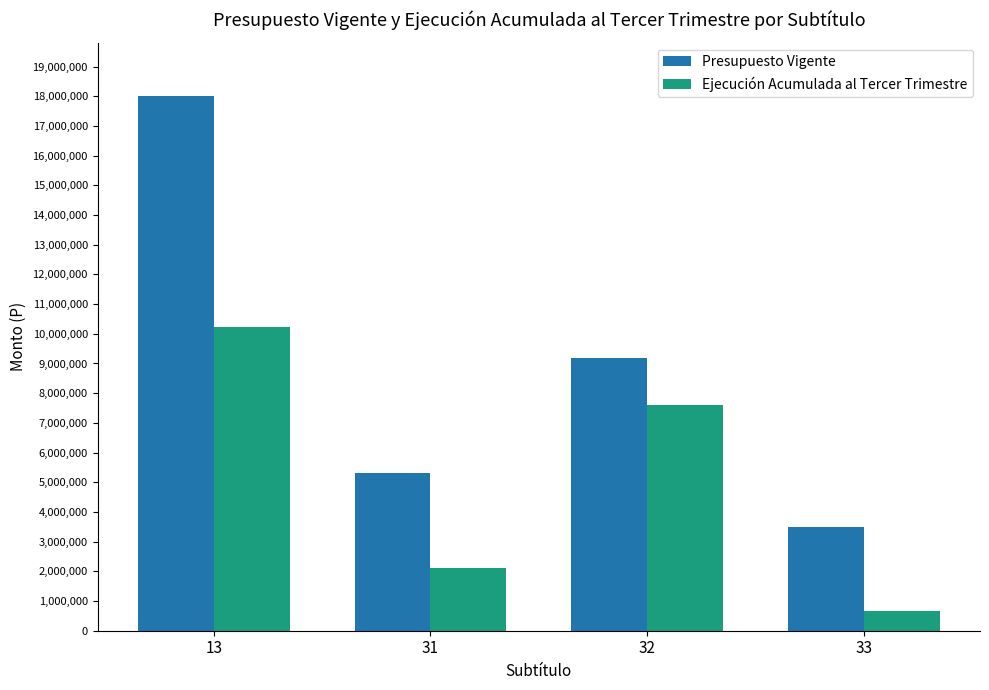

At which label does Presupuesto Vigente first exceed 9186767?

13